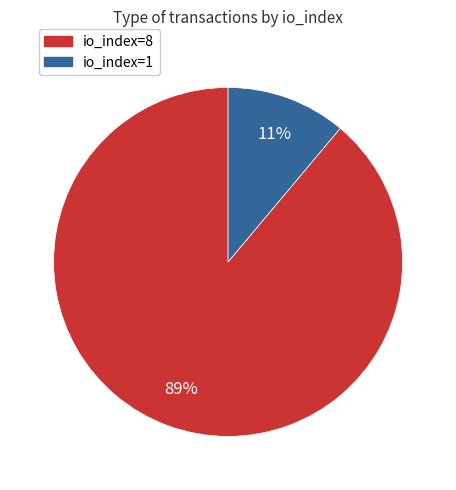

Which slice is the smallest?

io_index=1